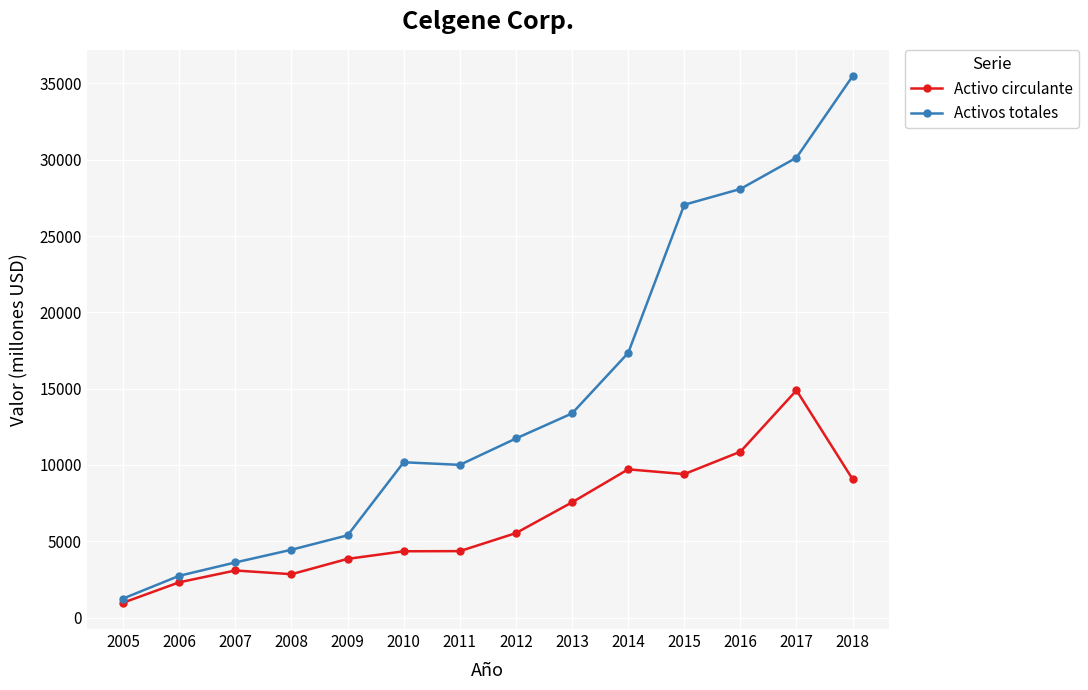

What is the value of the Activo circulante point at the 2nd from the left?

2311